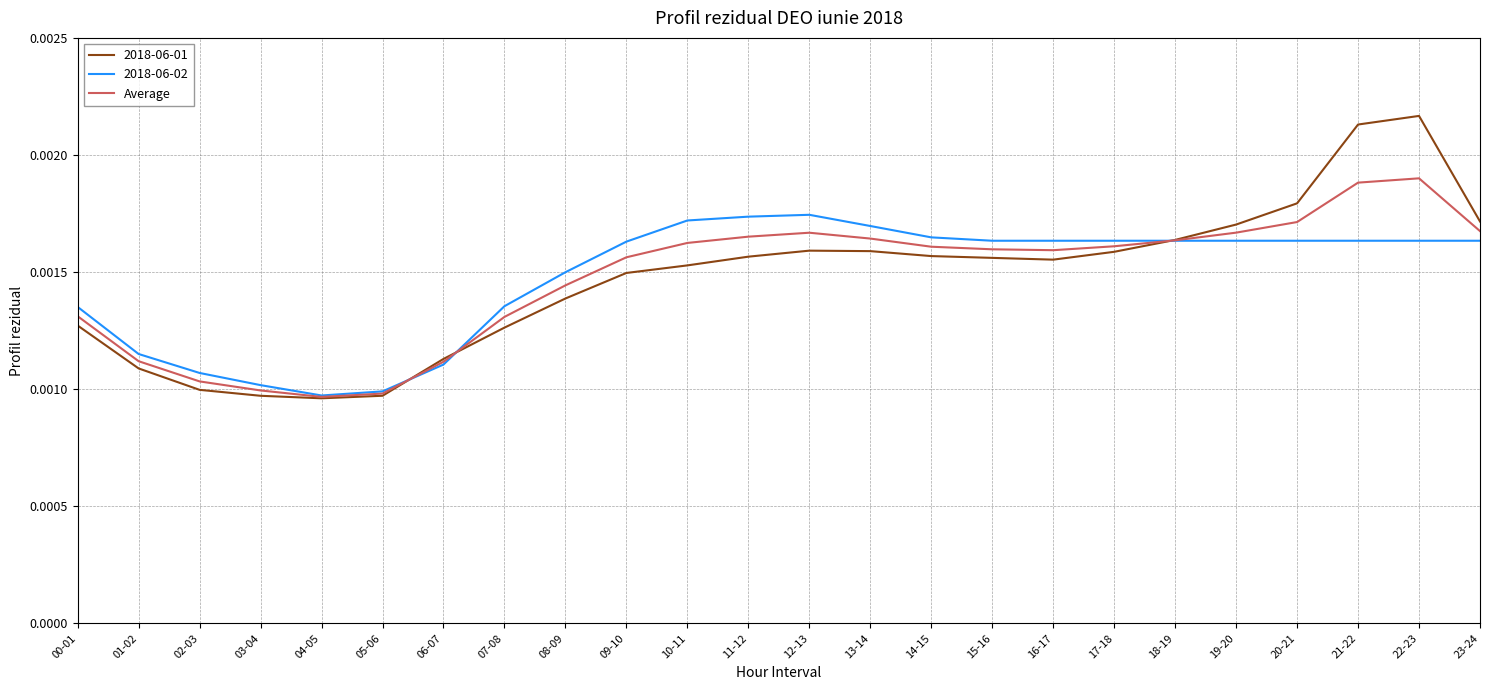

At which category does the chart reach its peak across all series?

22-23